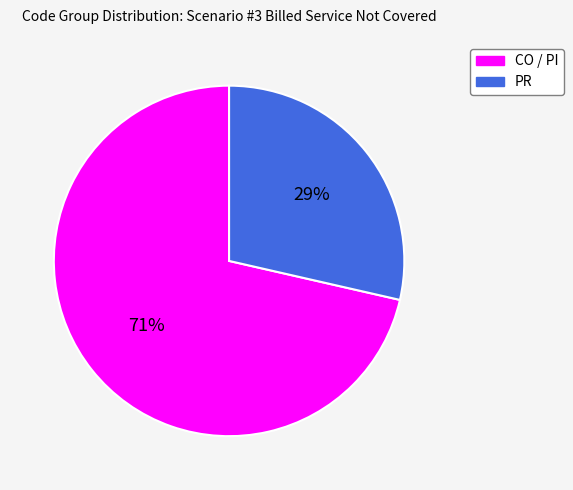

To the nearest percent, what is the combined percentage of CO / PI and PR?

100%